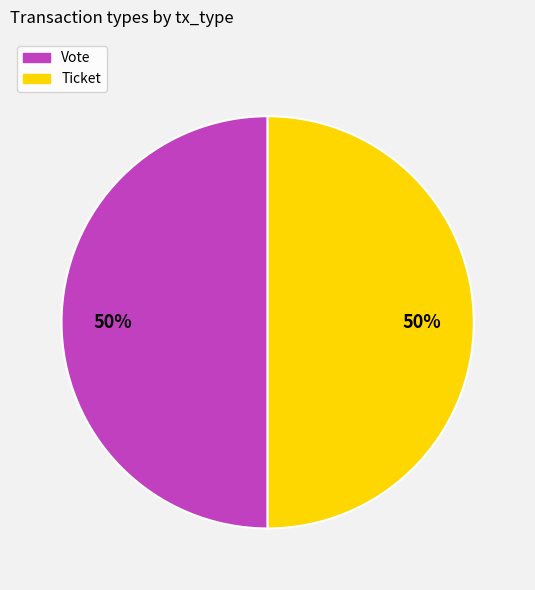

To the nearest percent, what is the average slice percentage?

50%